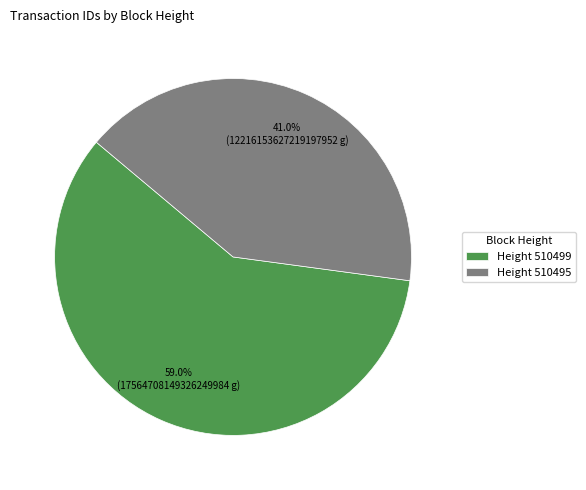

Rank the categories by value from highest to lowest.

Height 510499, Height 510495